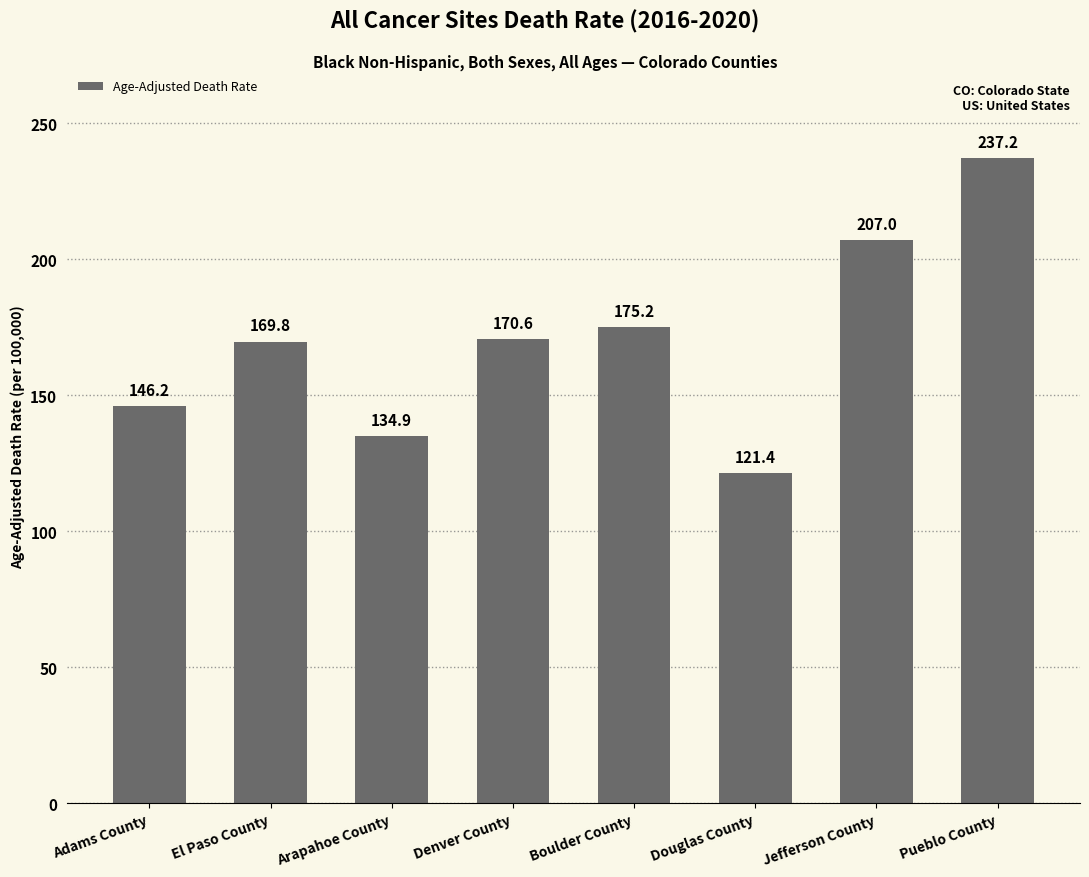

Reading right to left, transcribe all the data shown in this chart.

Pueblo County=237.2	Jefferson County=207.0	Douglas County=121.4	Boulder County=175.2	Denver County=170.6	Arapahoe County=134.9	El Paso County=169.8	Adams County=146.2